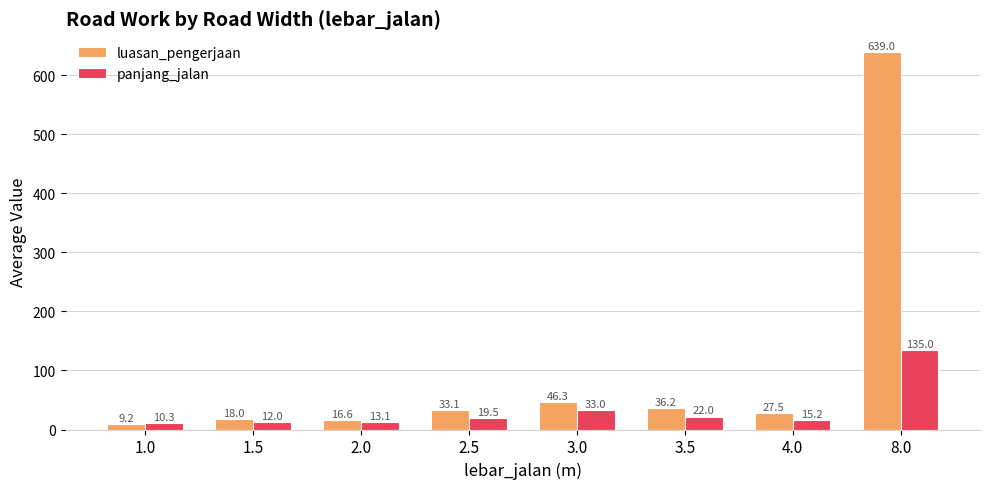

At how many categories does at least one series exceed 616?

1